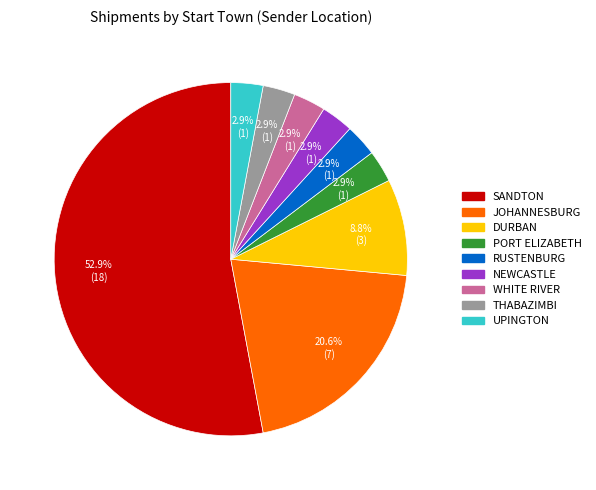

Do PORT ELIZABETH and JOHANNESBURG together represent more than half of the pie?

No